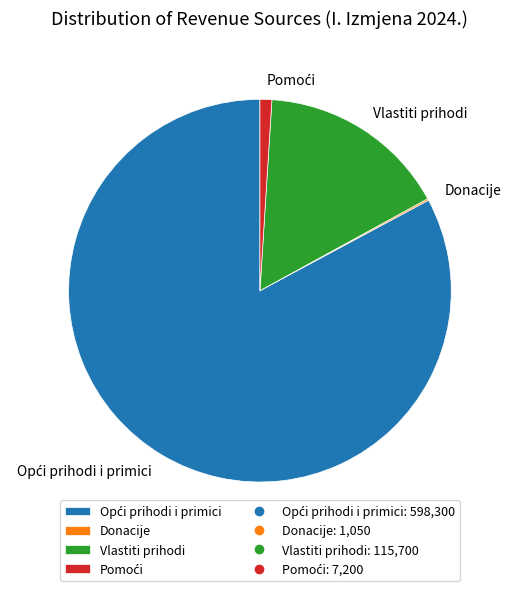

Is it true that Vlastiti prihodi is 16% of the pie?

True